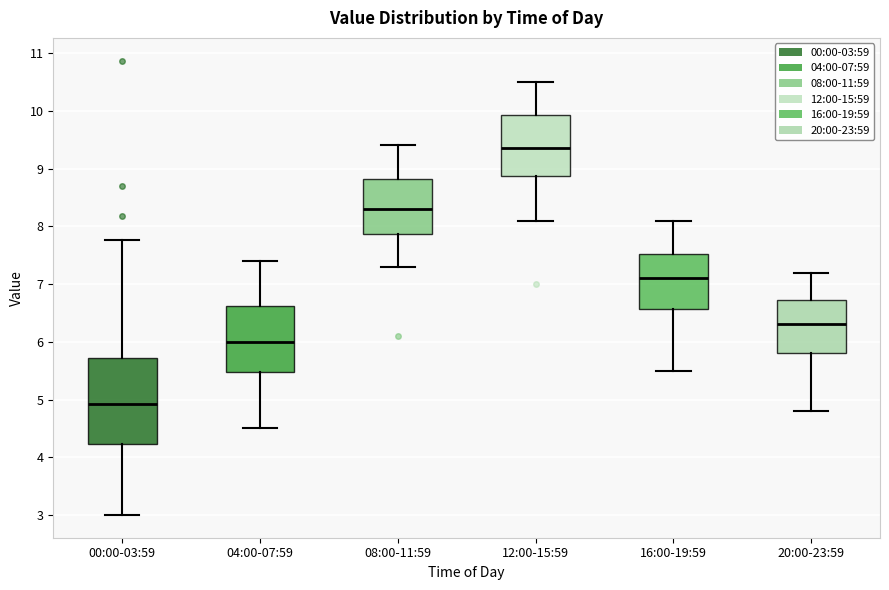

Comparing the boxes themselves (not the whiskers), which one is the tallest?

00:00-03:59